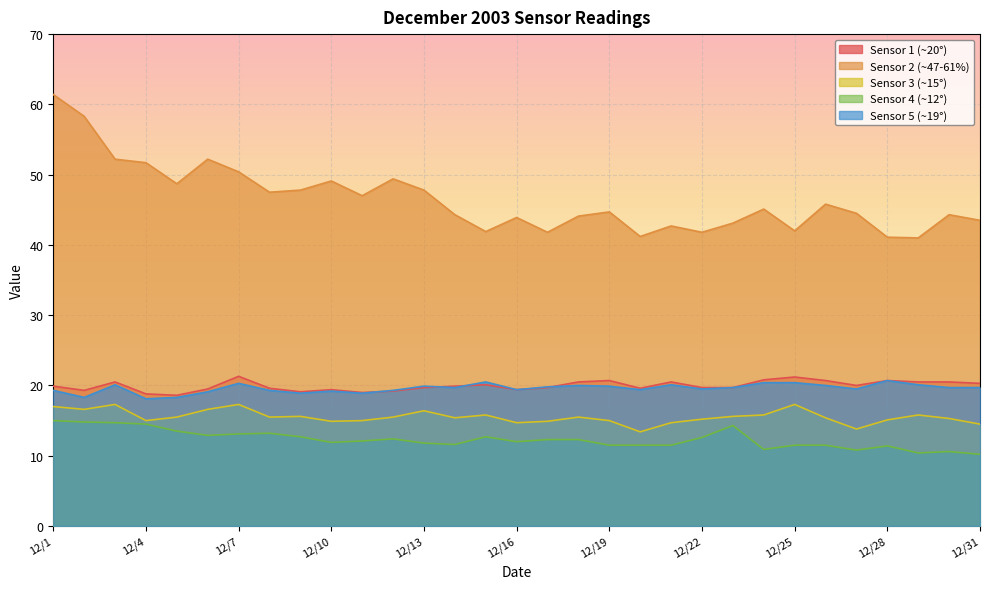

What is the maximum value for Sensor2?

61.4